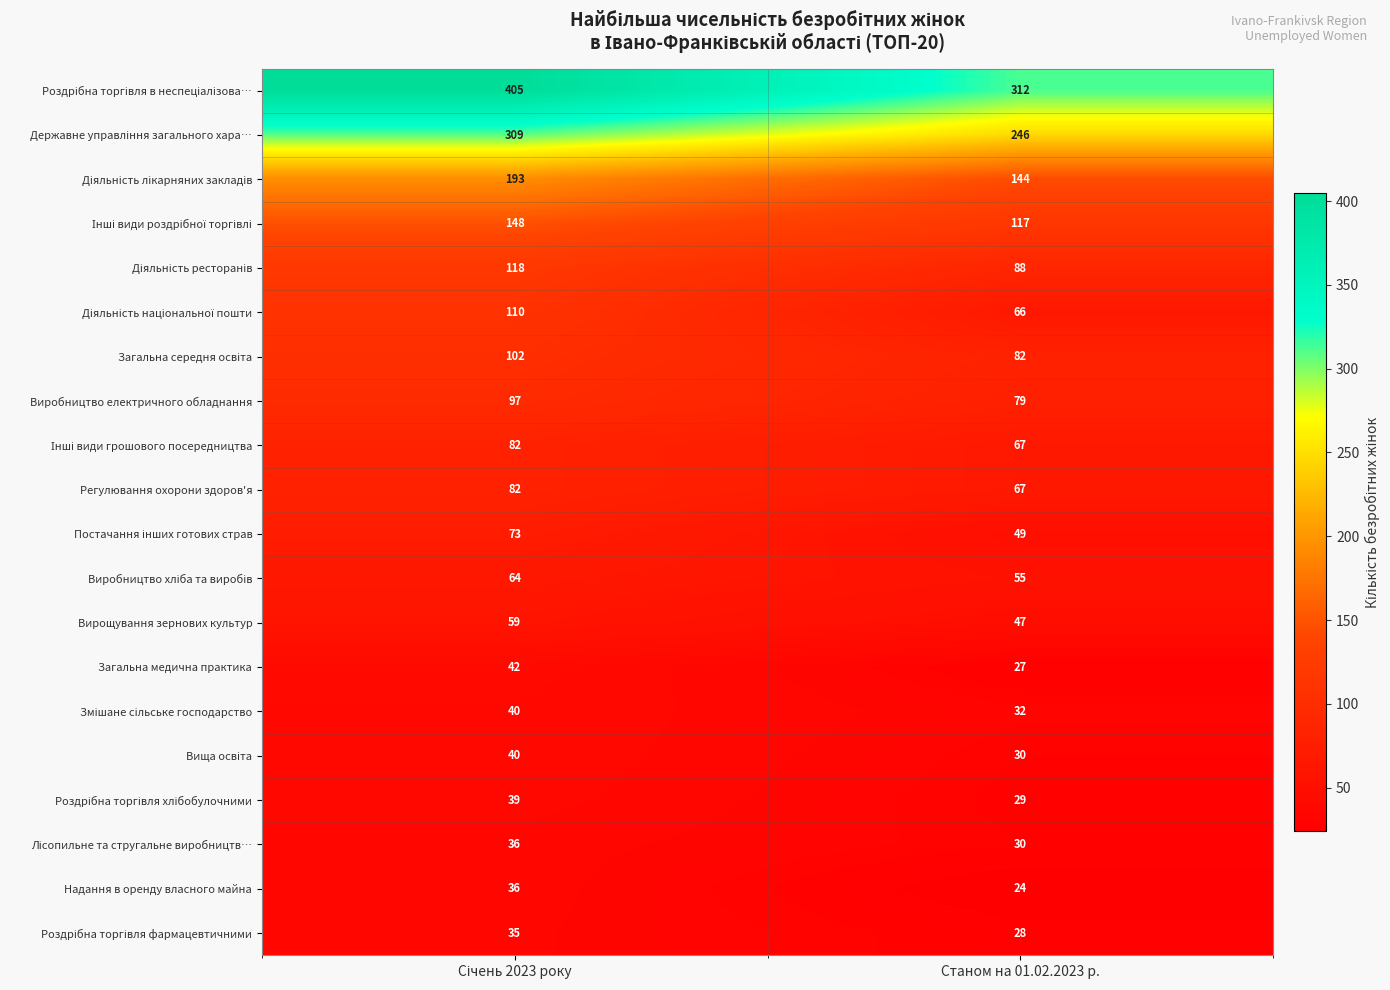

What is the approximate value of Регулювання охорони здоров'я at Станом на 01.02.2023 р., to the nearest 10?

70